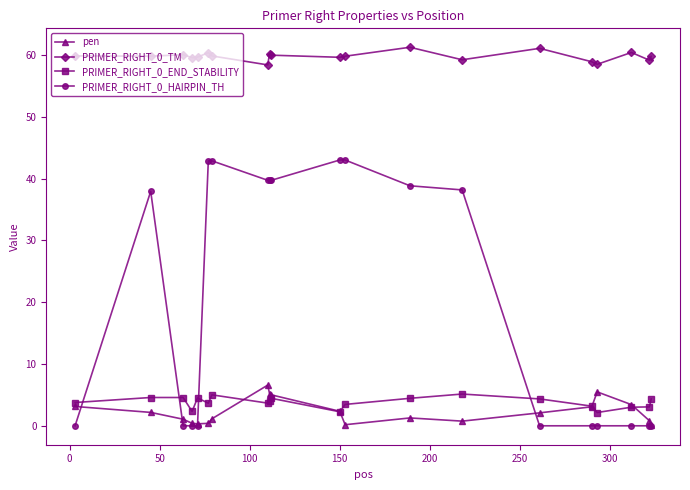

What are all the series names shown in the legend?

pen, PRIMER_RIGHT_0_TM, PRIMER_RIGHT_0_END_STABILITY, PRIMER_RIGHT_0_HAIRPIN_TH